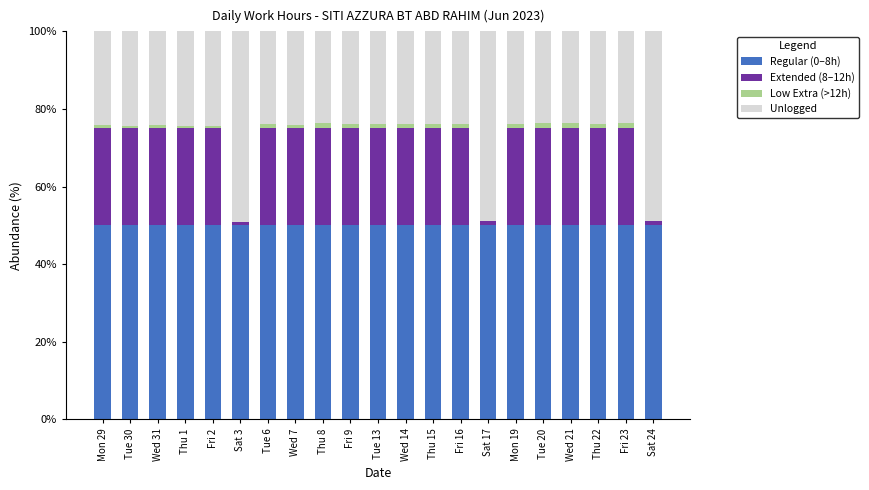

Is it true that Regular (0–8h) equals 50.0 at Thu 22?

True